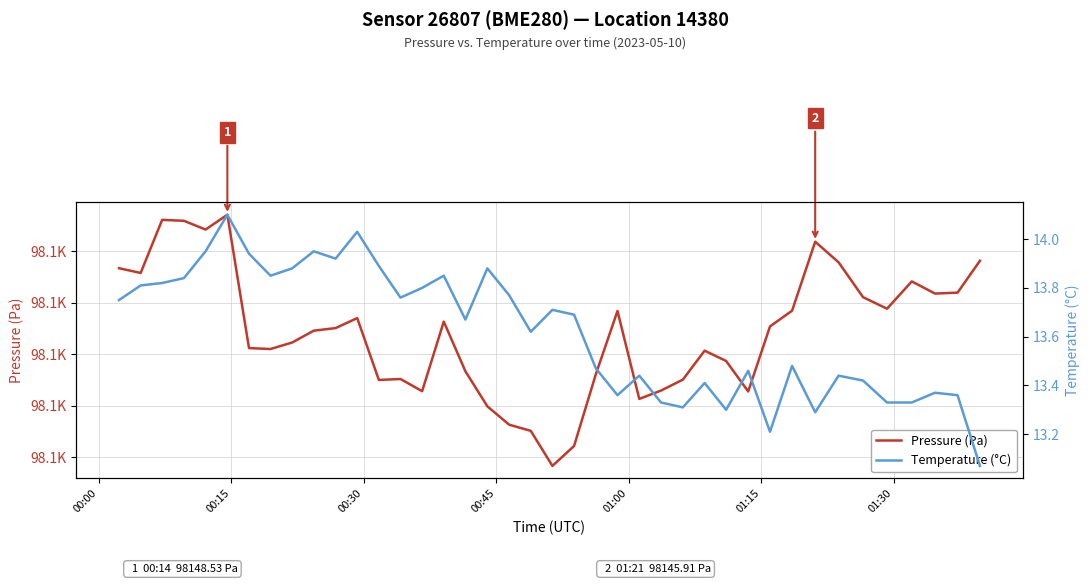

Where does the Pressure (Pa) series first go above 98137?

00:00